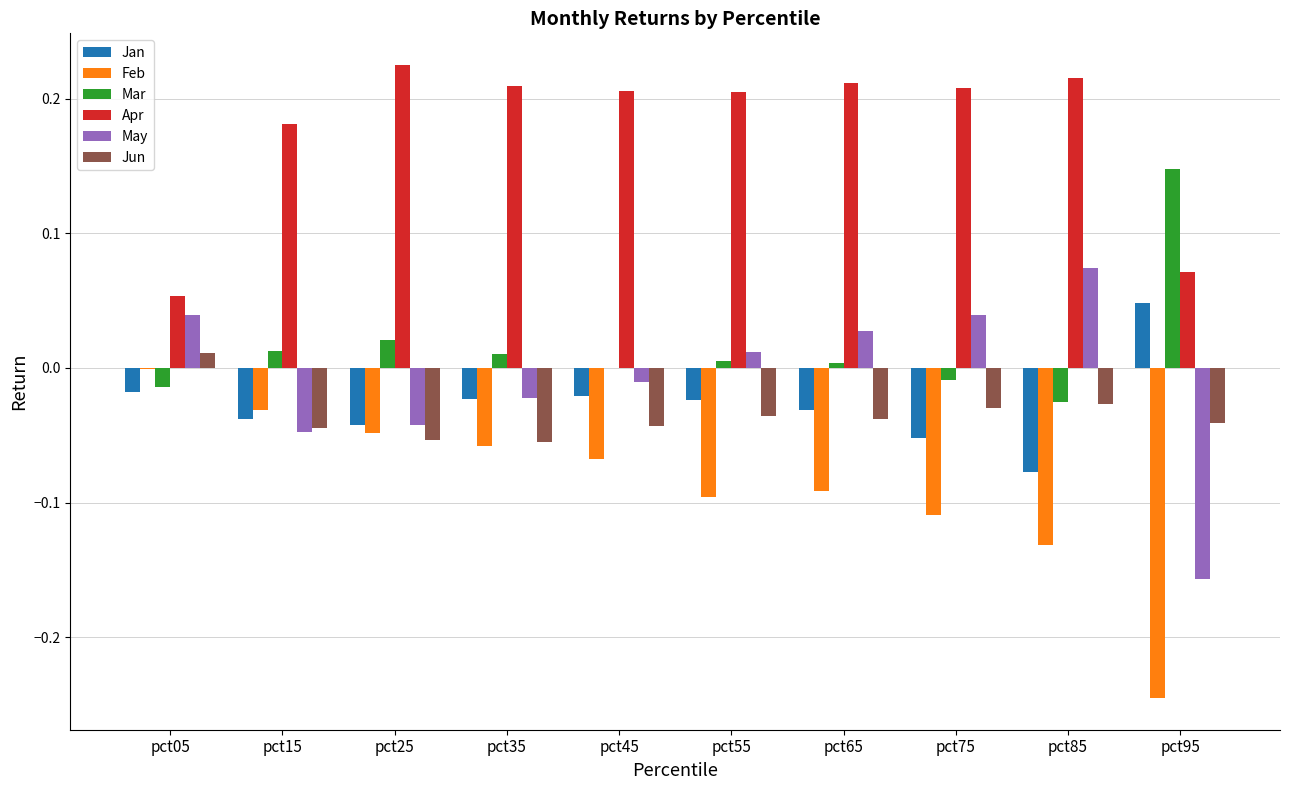

At which label does Jun reach its peak?

pct05